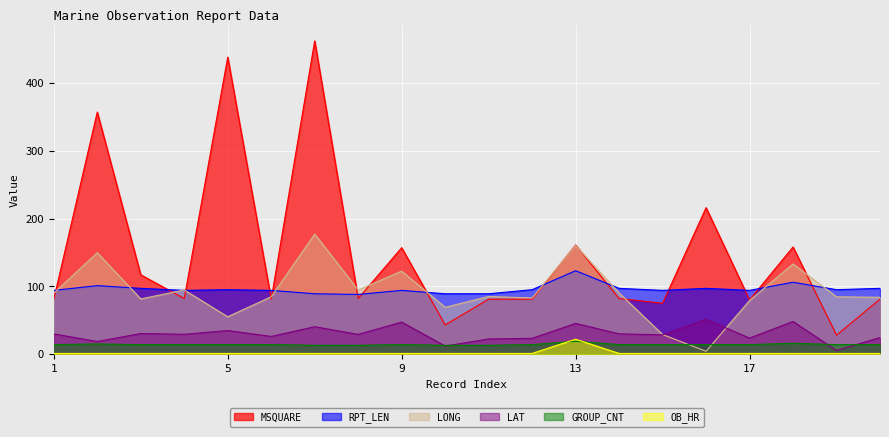

Where is the first local maximum for GROUP_CNT?

2